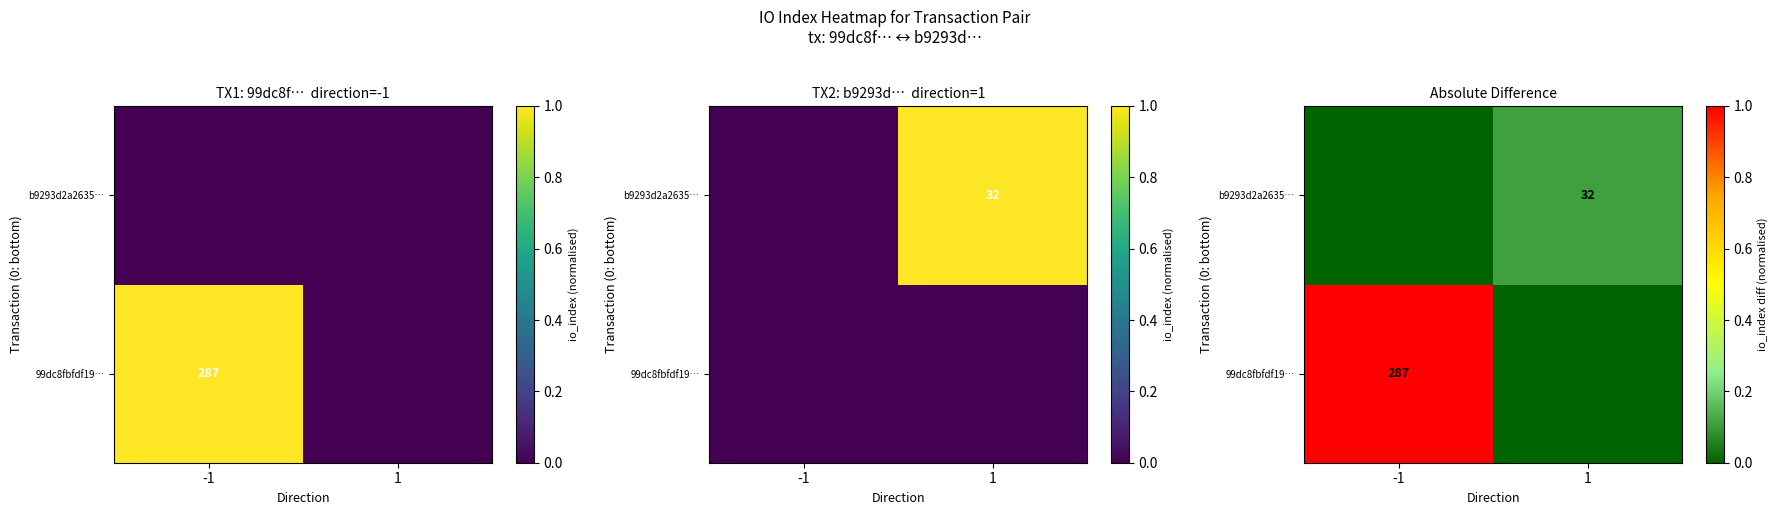

At which label does b9293d2a2635… reach its peak?

1